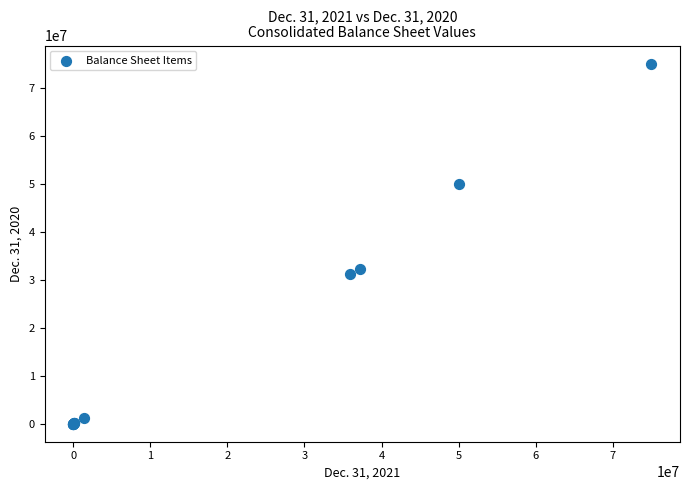

What Y value in the scatter plot is closest to 37500000?

32280000.0